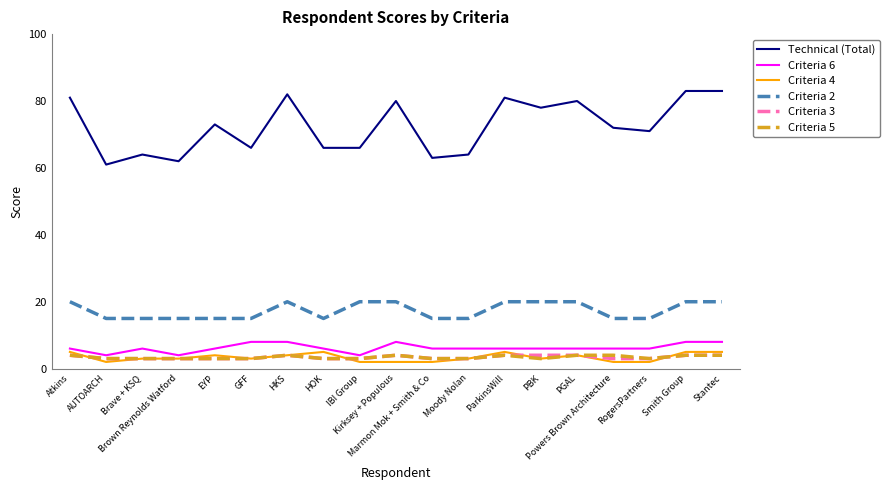

The Criteria 4 series shows 1 at HKS. True or false?

False